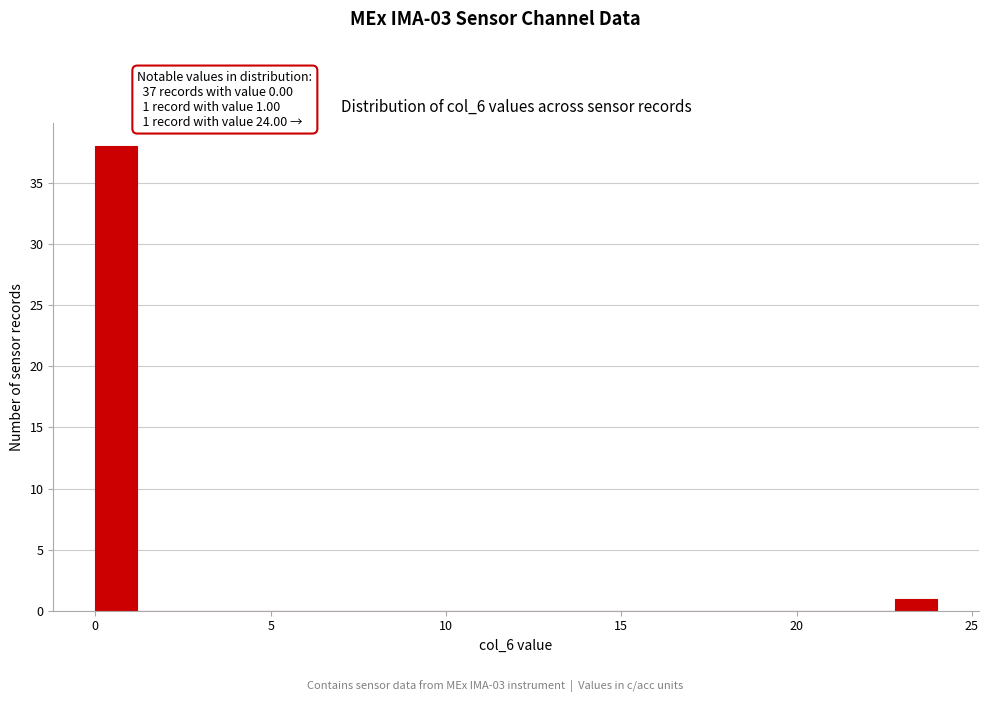

Around what value on the x-axis is the tallest bar? Give the approximate position of its centre, as read against the axis.

0.5